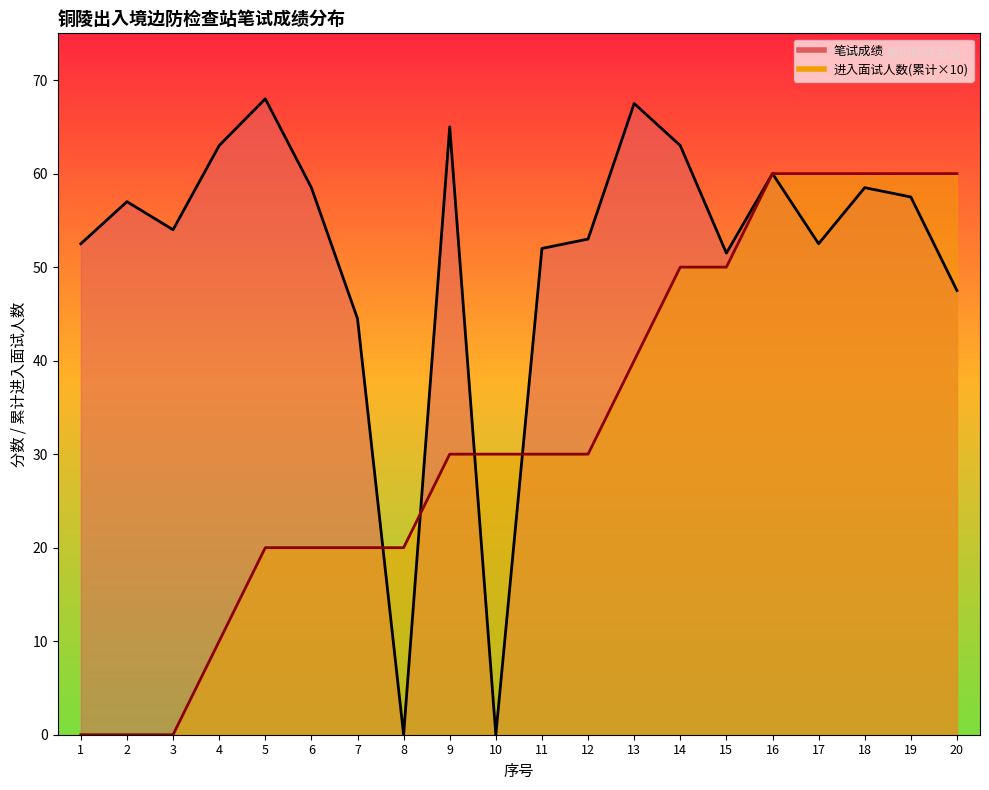

Which series has the largest range (max minus min)?

笔试成绩_line